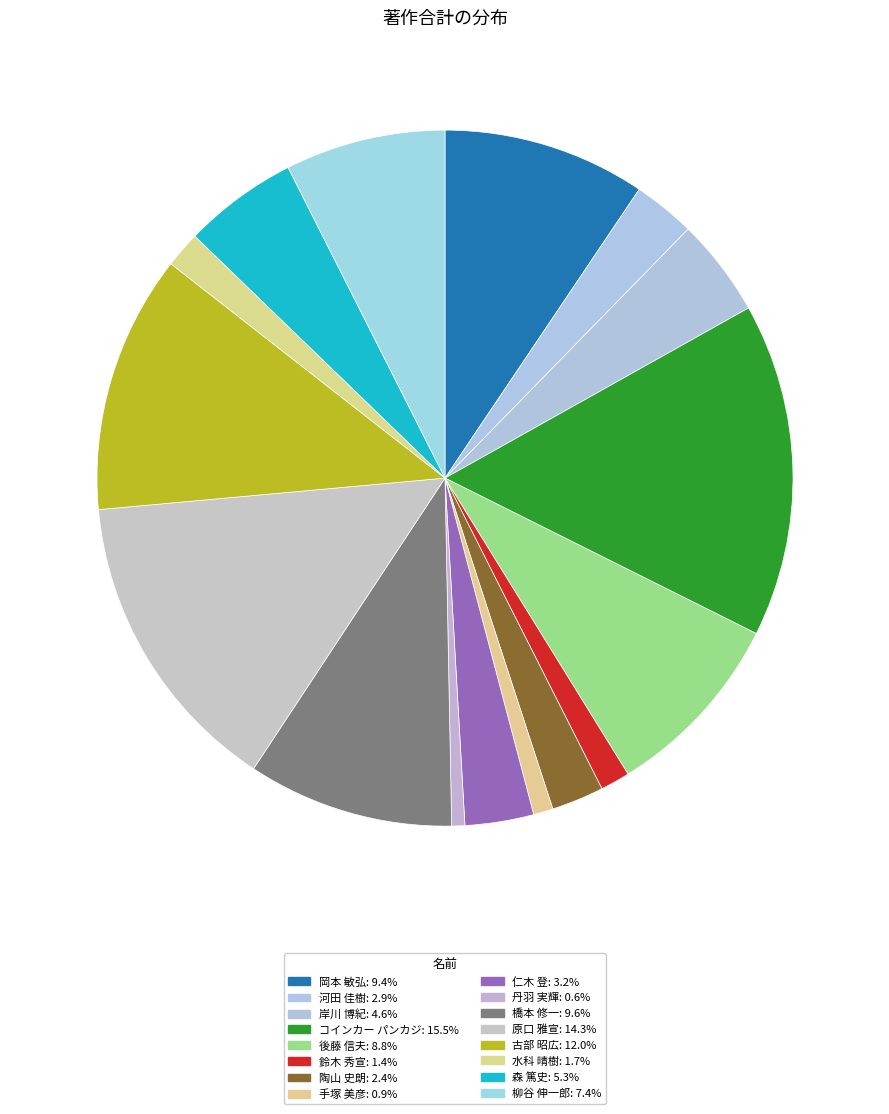

How many segments does this pie chart have?

16